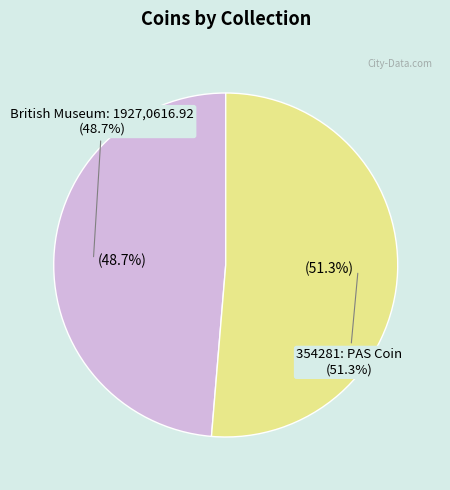

To the nearest percent, what is the combined percentage of British Museum: 1927,0616.92 and 354281: PAS Coin?

100%